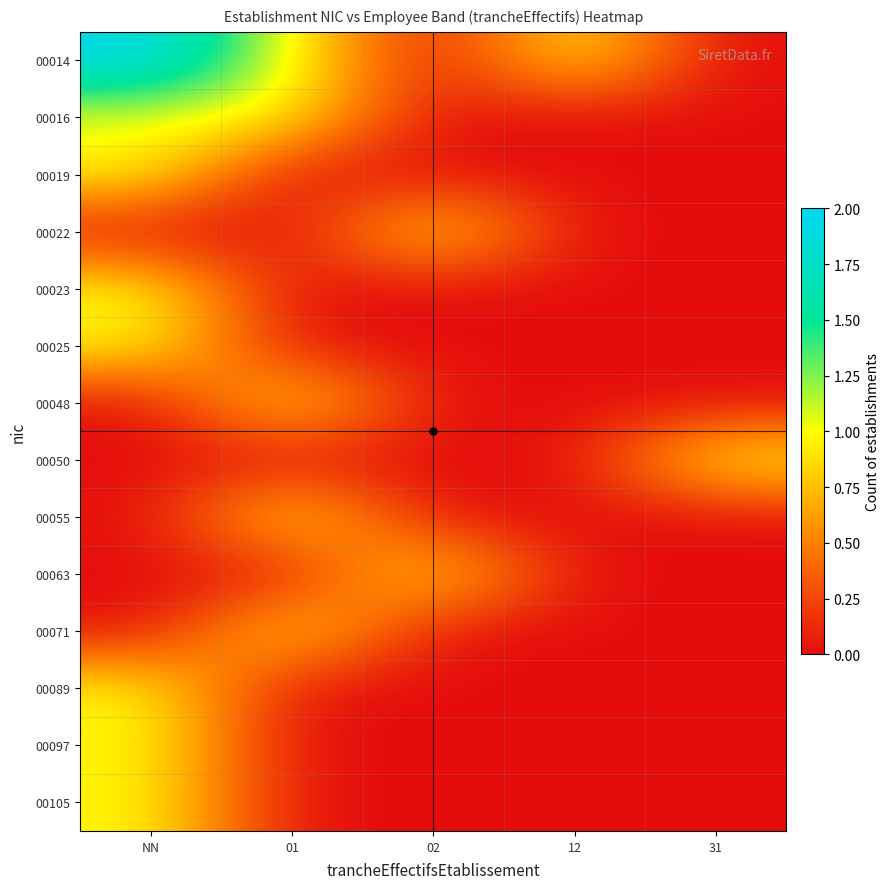

At 02, list the series in order from largest to smallest.

00022, 00063, 00014, 00016, 00019, 00023, 00025, 00048, 00050, 00055, 00071, 00089, 00097, 00105